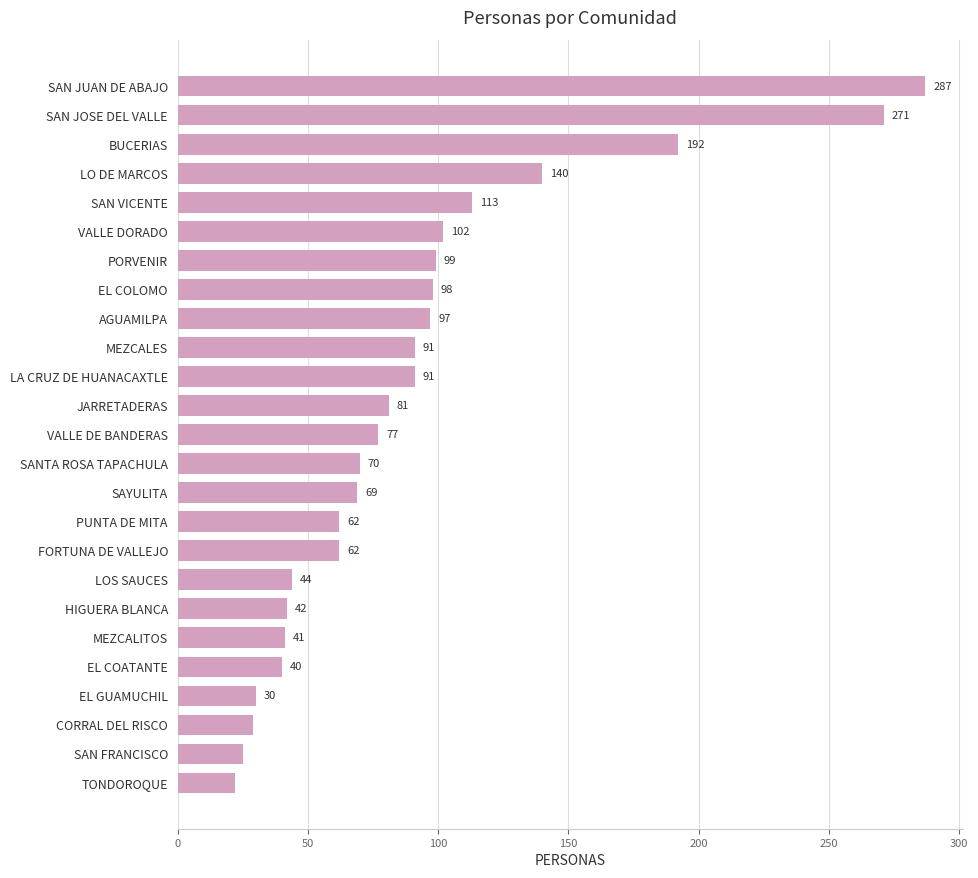

What is the difference between the second highest and minimum values?

249